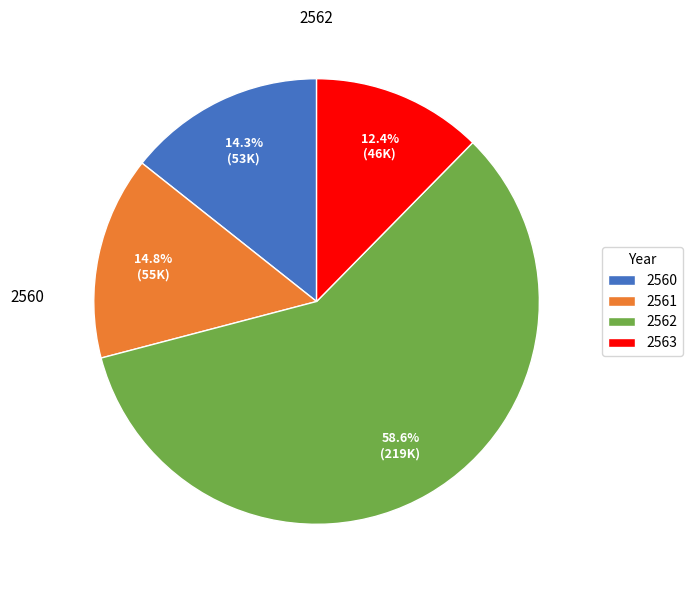

To the nearest percent, what portion does 2560 represent?

14%